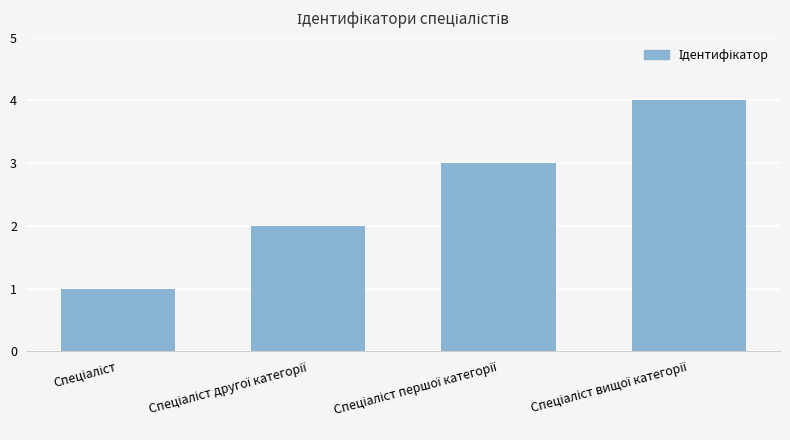

What is the greatest value displayed?

4